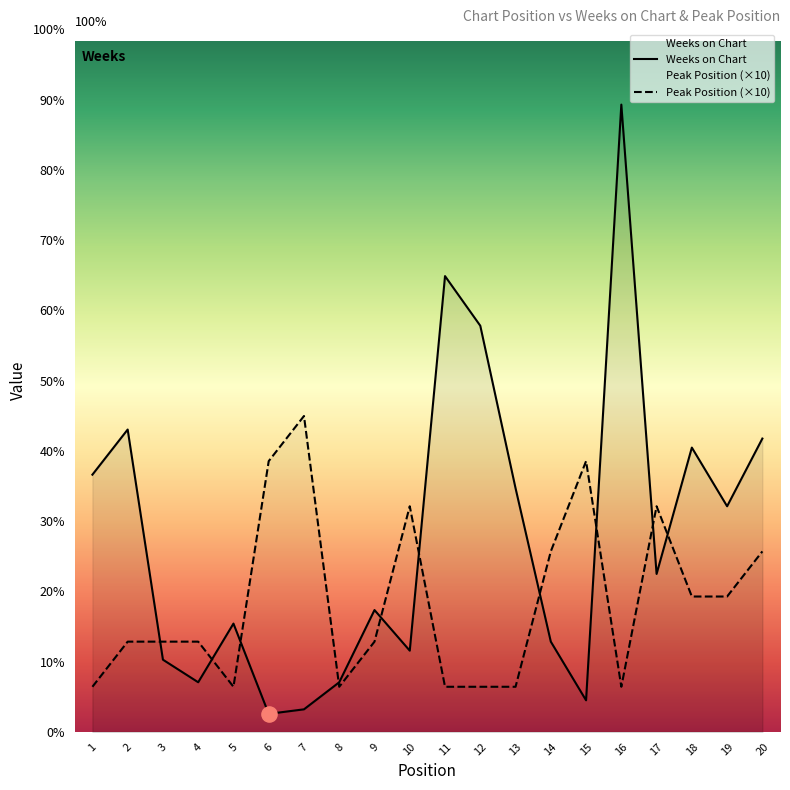

Is the value of Weeks on Chart at 16 greater than the value of Peak Position at 5?

Yes